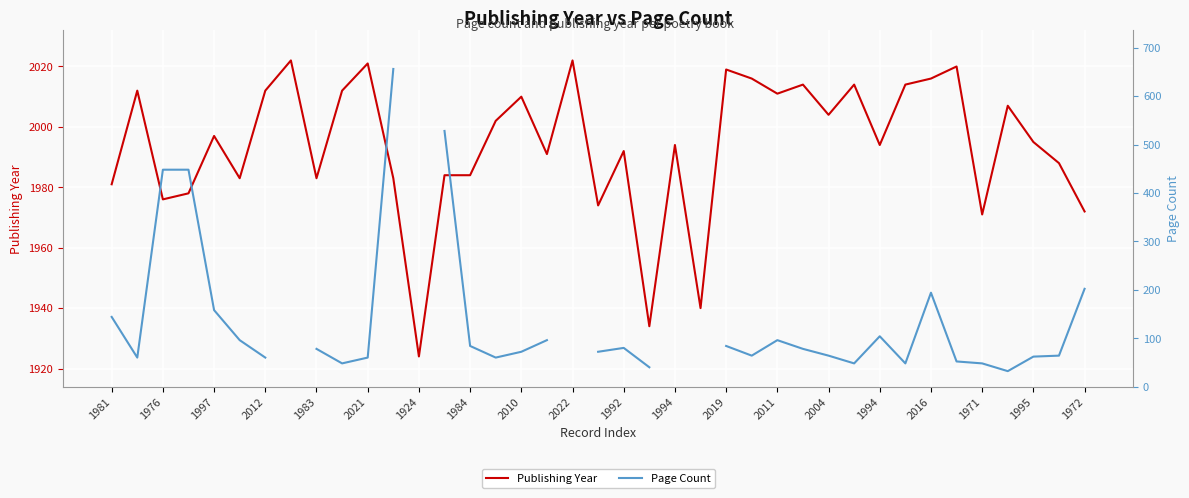

At which category is the sum across all series the highest?

1994